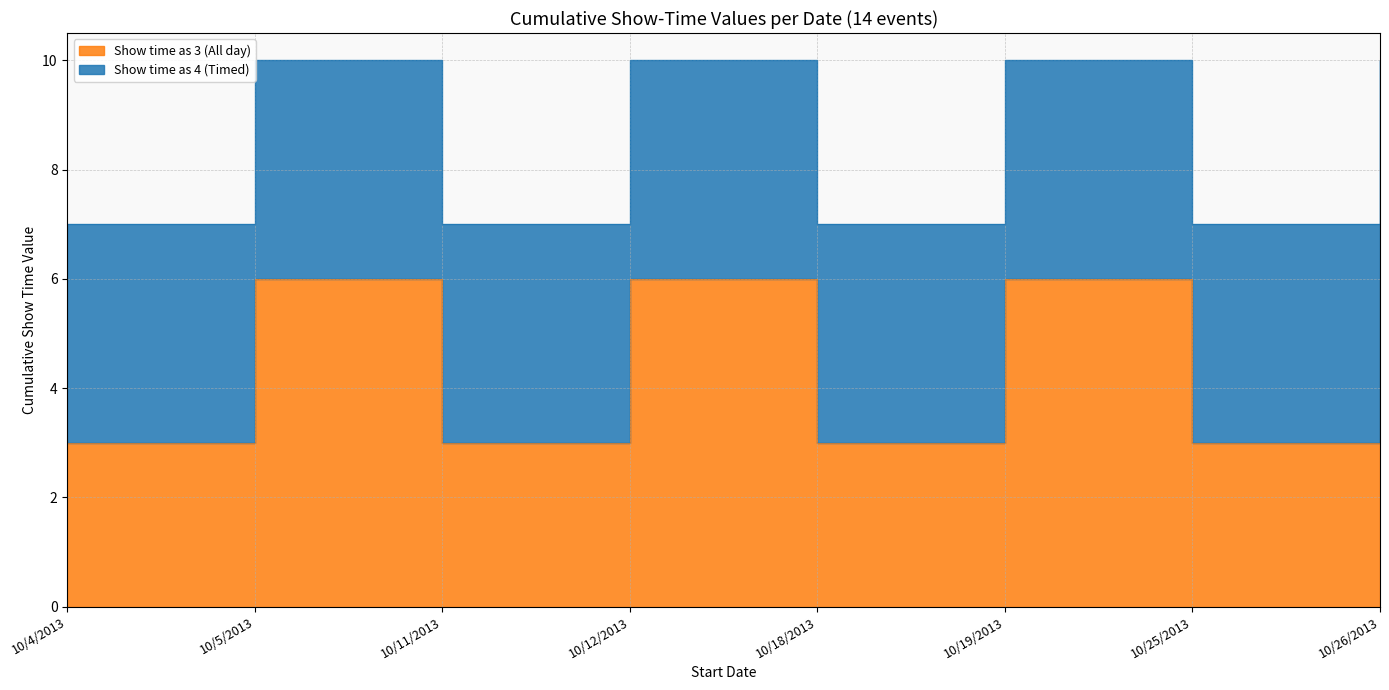

How many data points are less than 6?

4